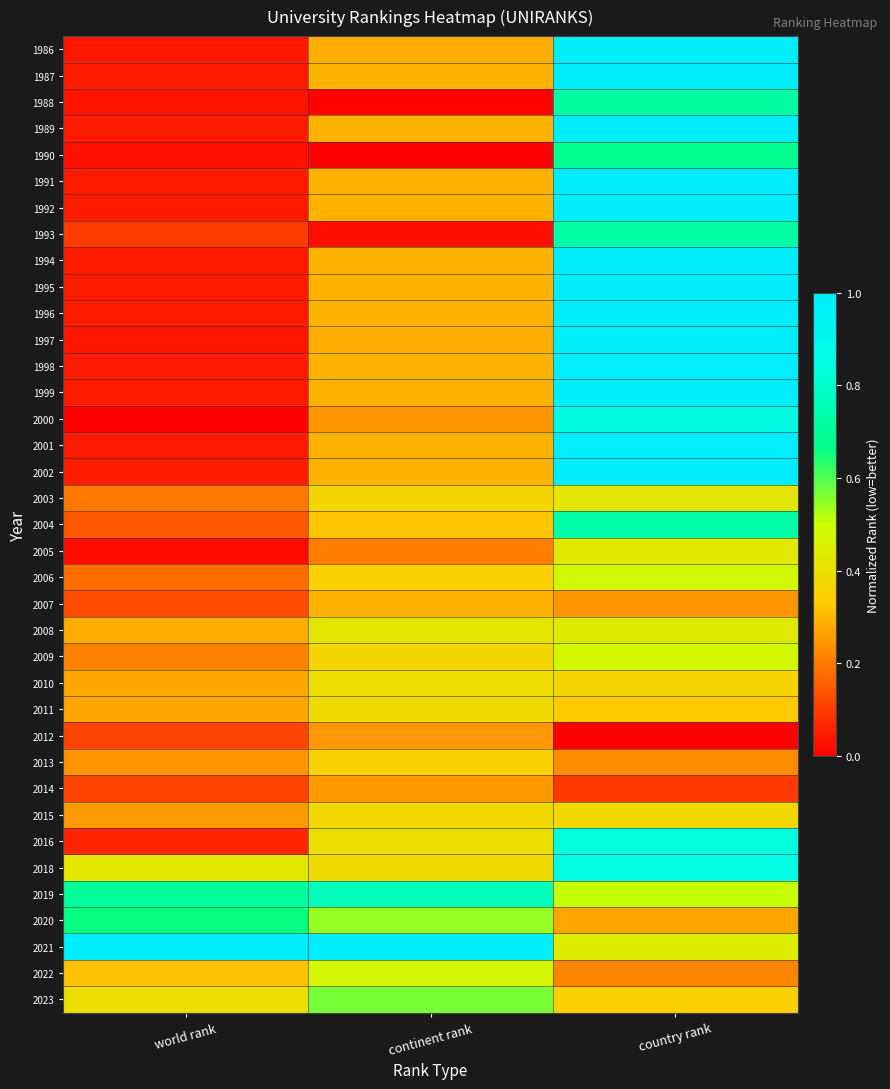

Reading left to right, extract all data points from this chart.

1986: world rank=0.0	continent rank=0.3	country rank=1.0
1987: world rank=0.0	continent rank=0.3	country rank=1.0
1988: world rank=0.0	continent rank=0.0	country rank=0.7
1989: world rank=0.0	continent rank=0.3	country rank=1.0
1990: world rank=0.0	continent rank=0.0	country rank=0.7
1991: world rank=0.0	continent rank=0.3	country rank=1.0
1992: world rank=0.0	continent rank=0.3	country rank=1.0
1993: world rank=0.1	continent rank=0.0	country rank=0.7
1994: world rank=0.0	continent rank=0.3	country rank=1.0
1995: world rank=0.0	continent rank=0.3	country rank=1.0
1996: world rank=0.0	continent rank=0.3	country rank=1.0
1997: world rank=0.0	continent rank=0.3	country rank=1.0
1998: world rank=0.0	continent rank=0.3	country rank=1.0
1999: world rank=0.0	continent rank=0.3	country rank=1.0
2000: world rank=0.0	continent rank=0.2	country rank=0.9
2001: world rank=0.0	continent rank=0.3	country rank=1.0
2002: world rank=0.0	continent rank=0.3	country rank=1.0
2003: world rank=0.2	continent rank=0.4	country rank=0.4
2004: world rank=0.1	continent rank=0.3	country rank=0.7
2005: world rank=0.0	continent rank=0.2	country rank=0.4
2006: world rank=0.2	continent rank=0.3	country rank=0.5
2007: world rank=0.1	continent rank=0.3	country rank=0.2
2008: world rank=0.3	continent rank=0.4	country rank=0.4
2009: world rank=0.2	continent rank=0.4	country rank=0.5
2010: world rank=0.3	continent rank=0.4	country rank=0.4
2011: world rank=0.3	continent rank=0.4	country rank=0.3
2012: world rank=0.1	continent rank=0.2	country rank=0.0
2013: world rank=0.2	continent rank=0.3	country rank=0.2
2014: world rank=0.1	continent rank=0.3	country rank=0.1
2015: world rank=0.3	continent rank=0.4	country rank=0.4
2016: world rank=0.1	continent rank=0.4	country rank=0.8
2018: world rank=0.4	continent rank=0.4	country rank=0.9
2019: world rank=0.7	continent rank=0.8	country rank=0.5
2020: world rank=0.7	continent rank=0.5	country rank=0.3
2021: world rank=1.0	continent rank=1.0	country rank=0.4
2022: world rank=0.3	continent rank=0.5	country rank=0.2
2023: world rank=0.4	continent rank=0.6	country rank=0.4